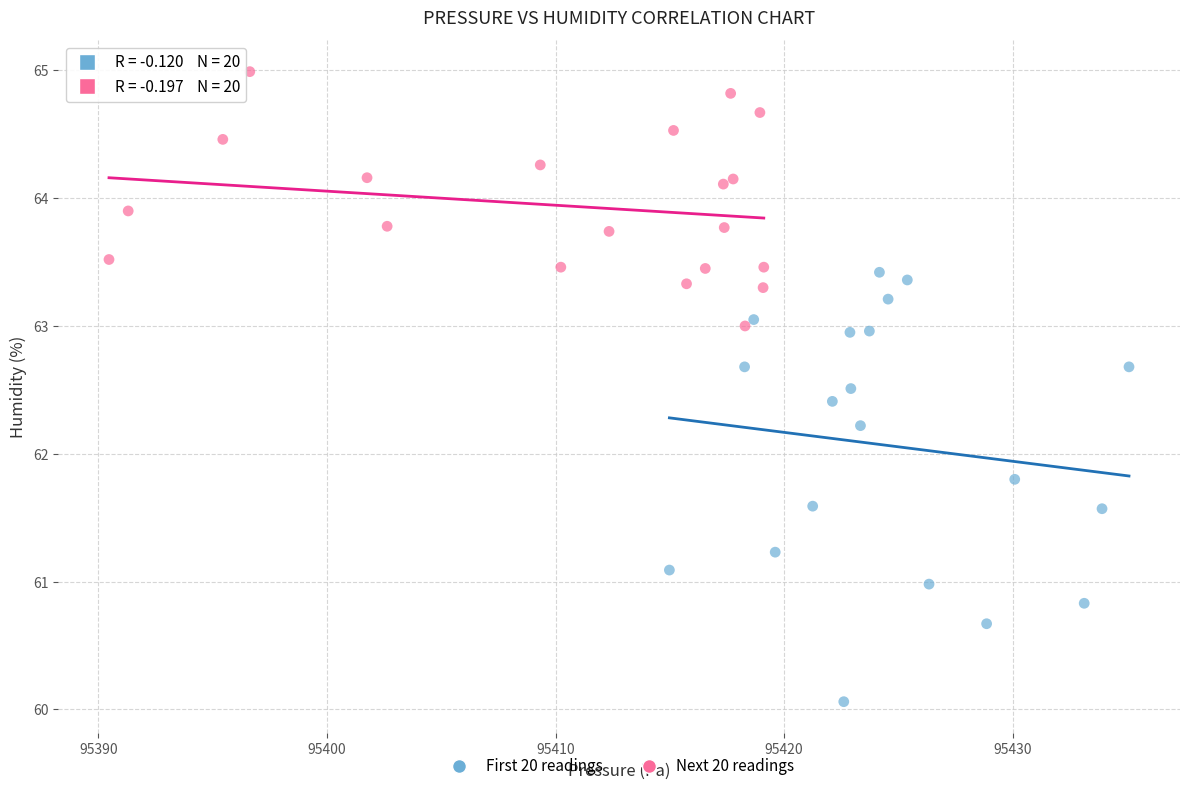

Which series has the widest spread of Y values?

First 20 readings